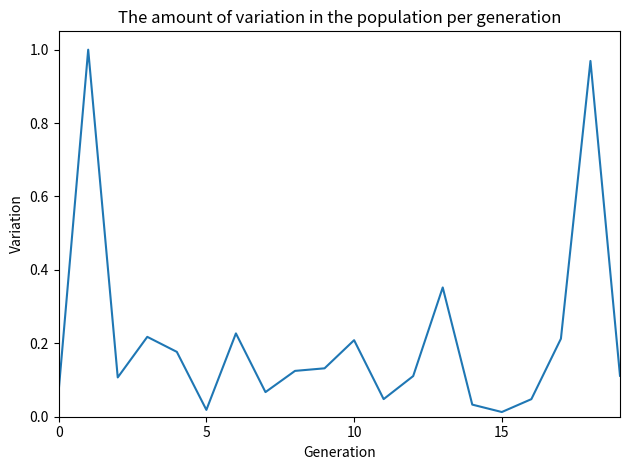

Does the chart display data point markers on the line(s)?

No